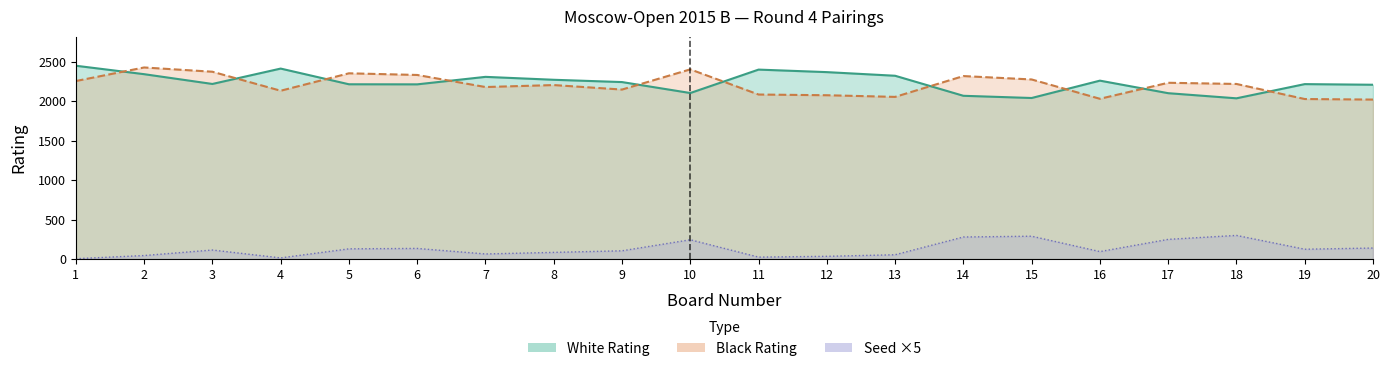

List the series in order of their peak value, highest first.

White Rating, Black Rating, White Seed